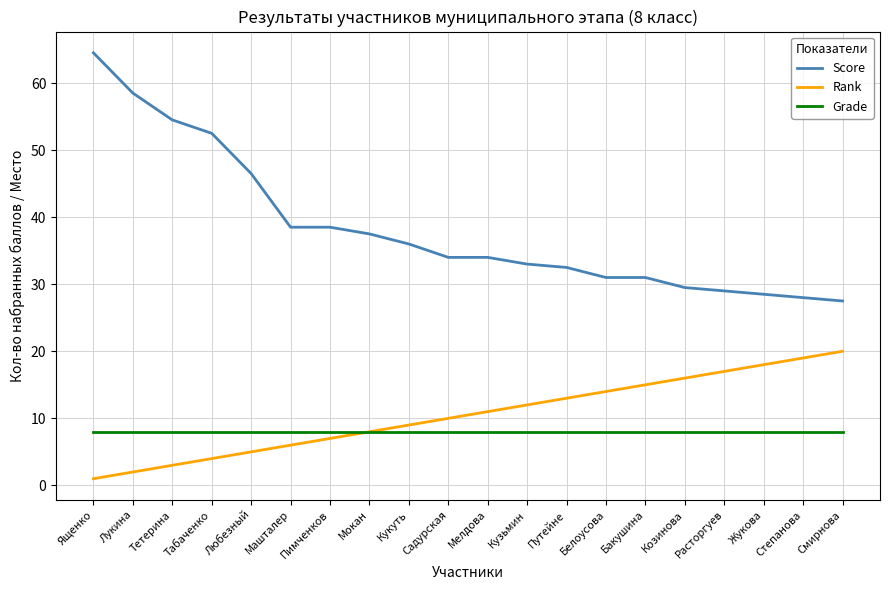

At which category is the sum across all series the highest?

Ященко